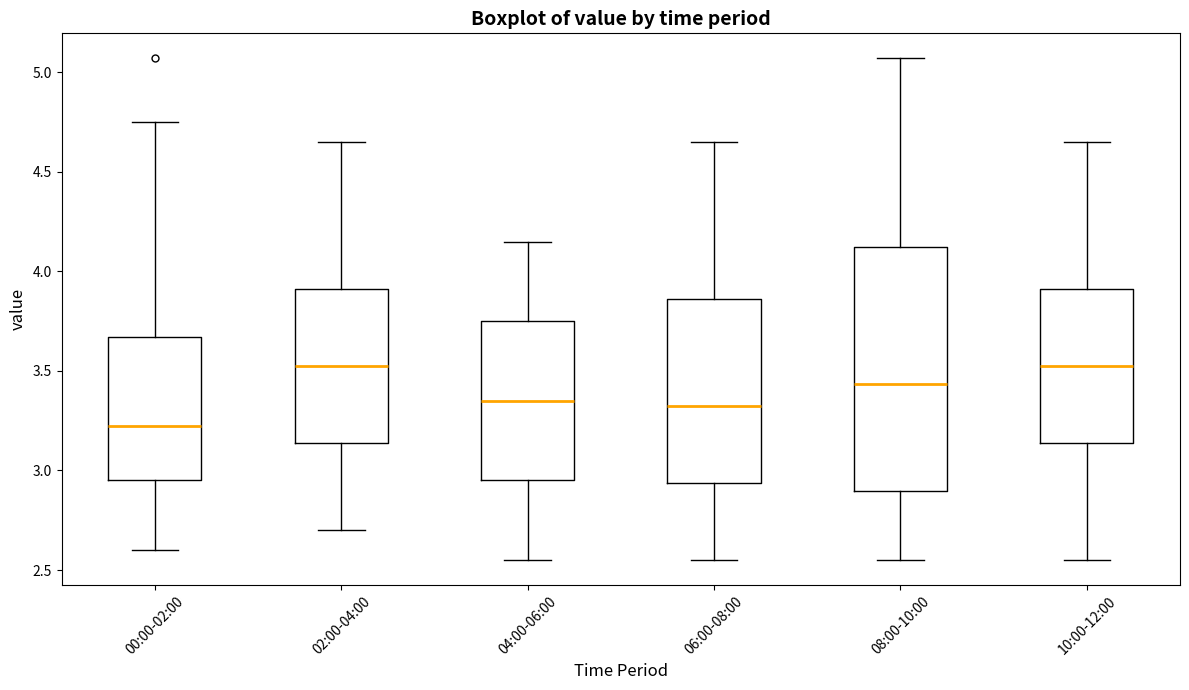

Comparing the boxes themselves (not the whiskers), which one is the tallest?

08:00-10:00